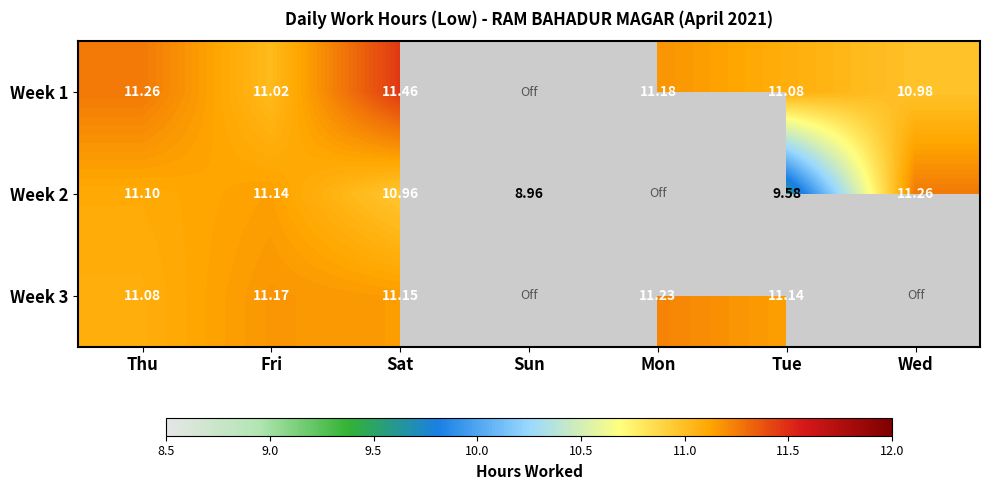

Is the value of Week 1 at Thu greater than the value of Week 3 at Mon?

Yes